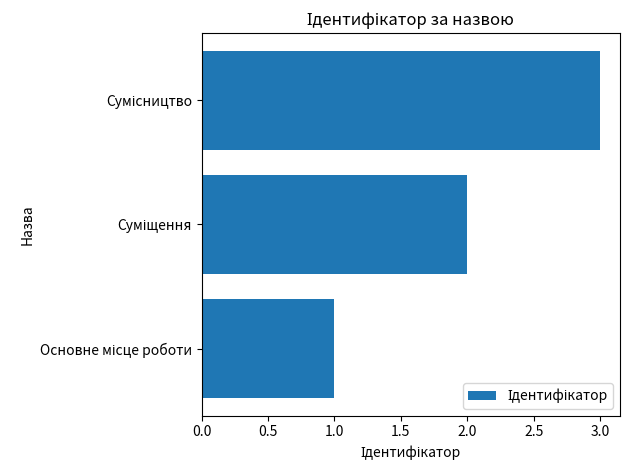

What is the sum of all values?

6